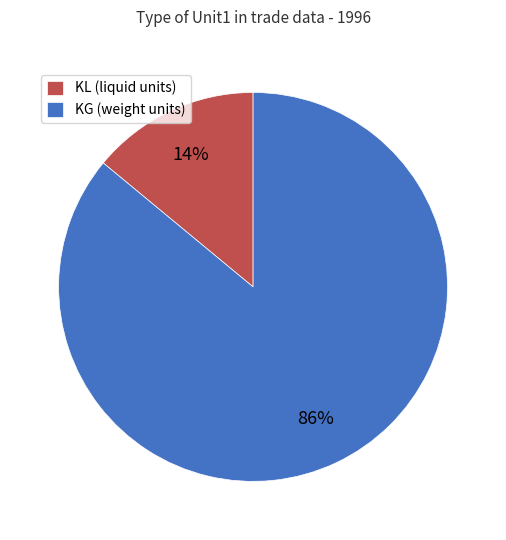

Approximately how many times larger is the value at KG (weight units) compared to KL (liquid units)?

6.1